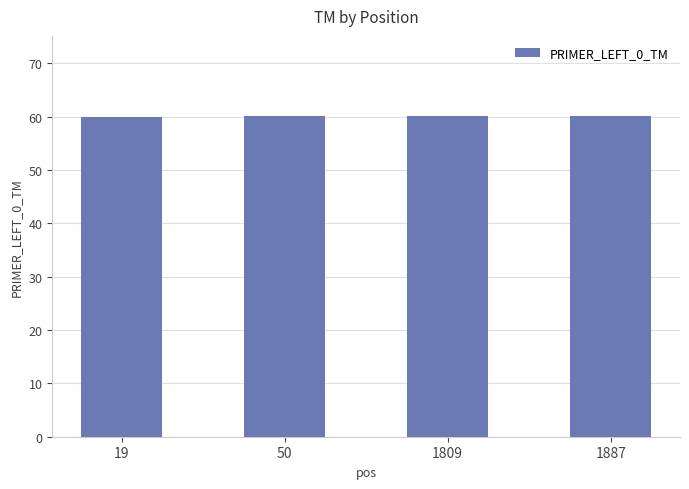

Count the number of data series in this chart.

1